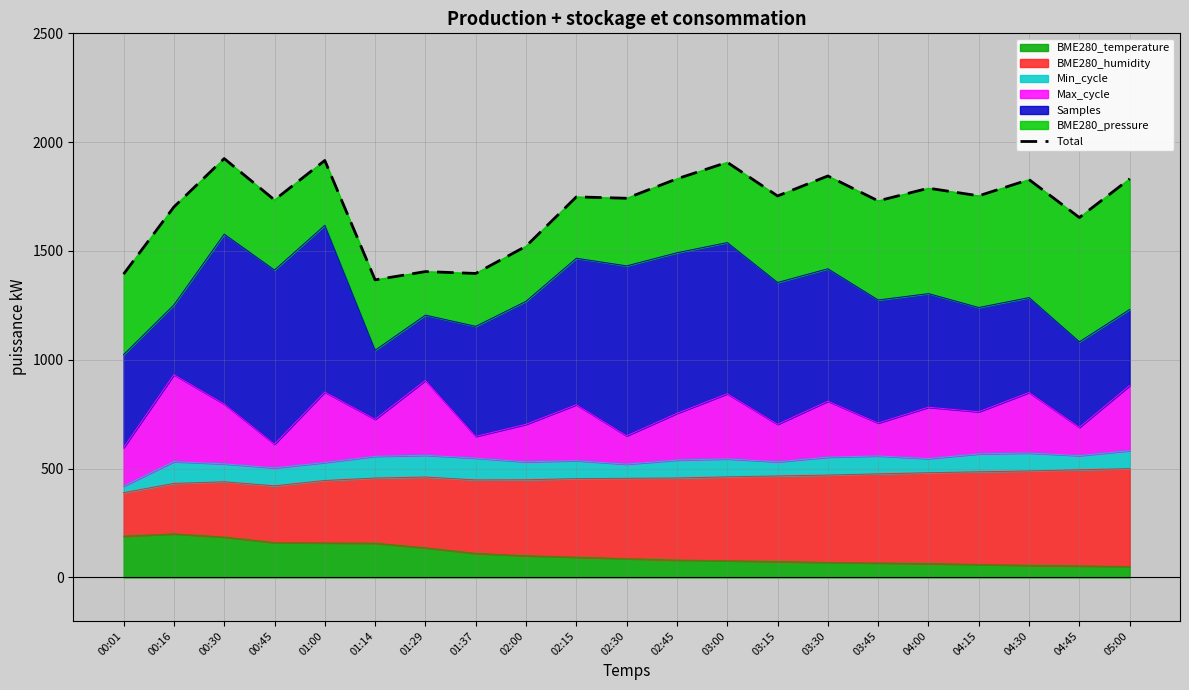

True or false: the data shows 3110.4 at 00:30.

False